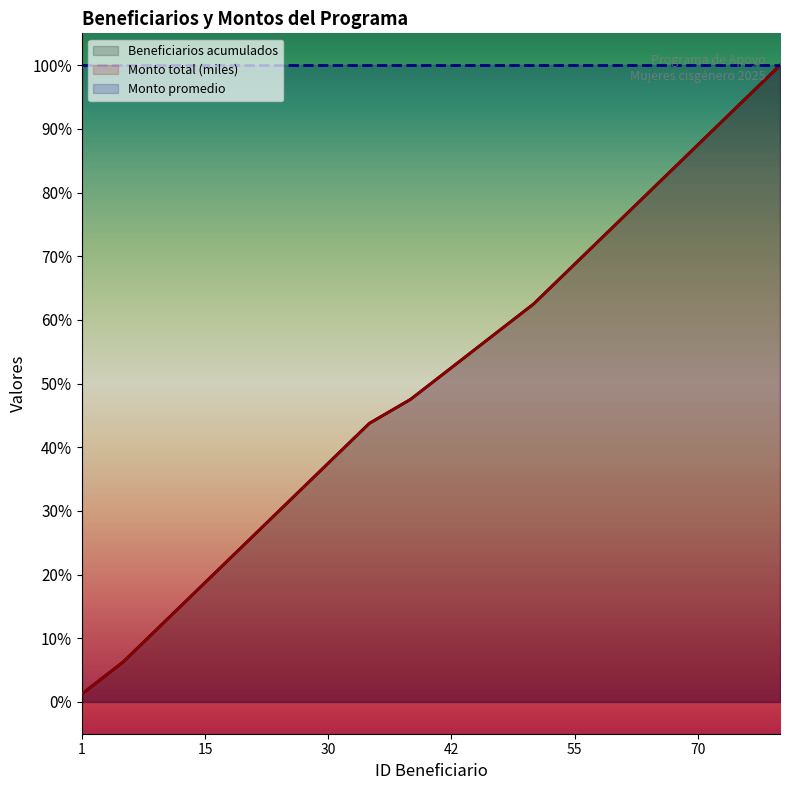

Which series has the largest total across all categories?

Beneficiarios acumulados